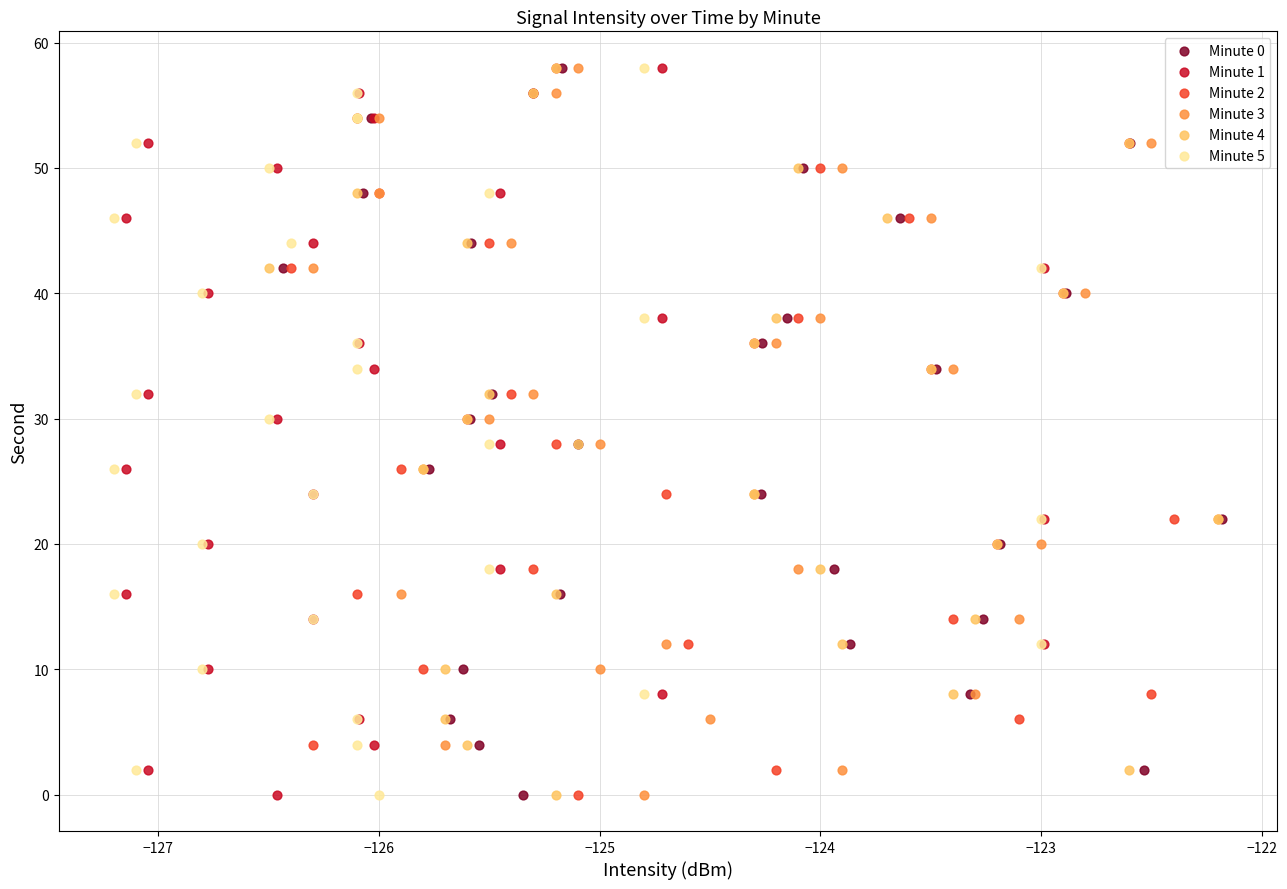

What are all the series names shown in the legend?

Minute 0, Minute 1, Minute 2, Minute 3, Minute 4, Minute 5